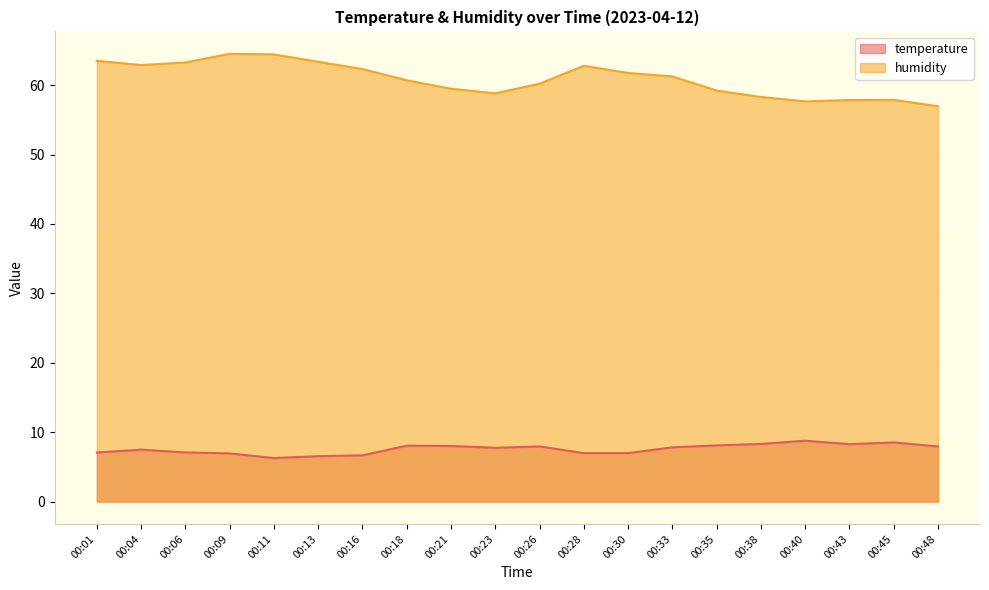

True or false: humidity and temperature intersect in this chart.

False